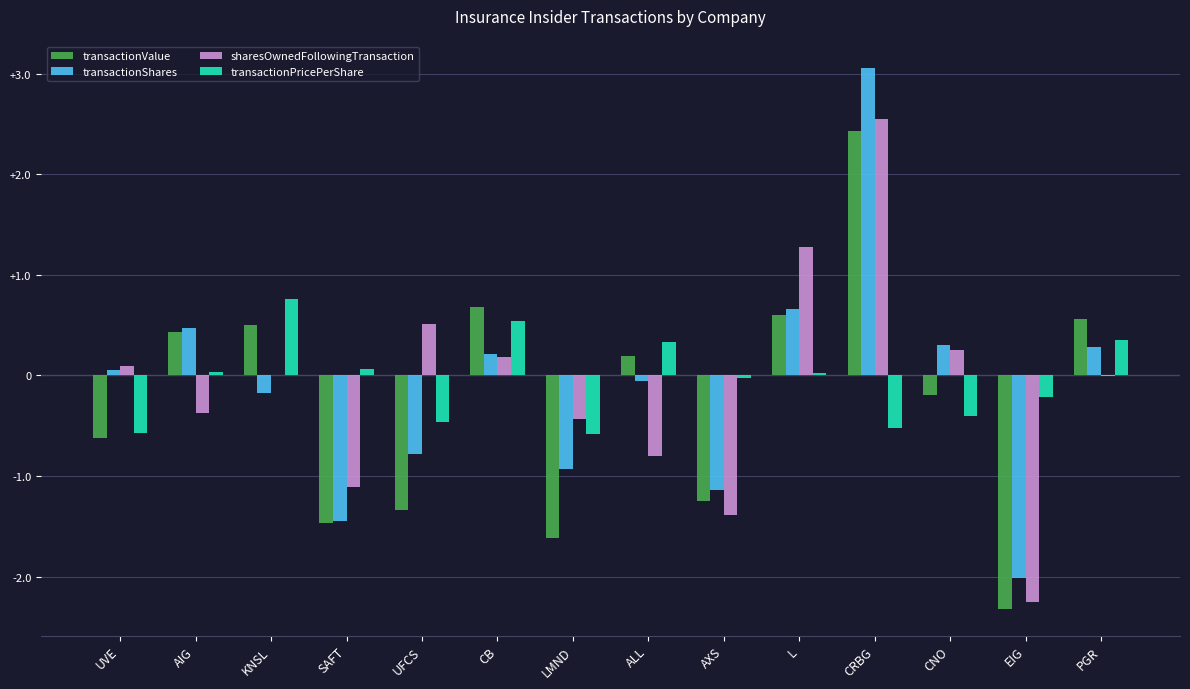

The value of sharesOwnedFollowingTransaction at LMND is -0.4. True or false?

True